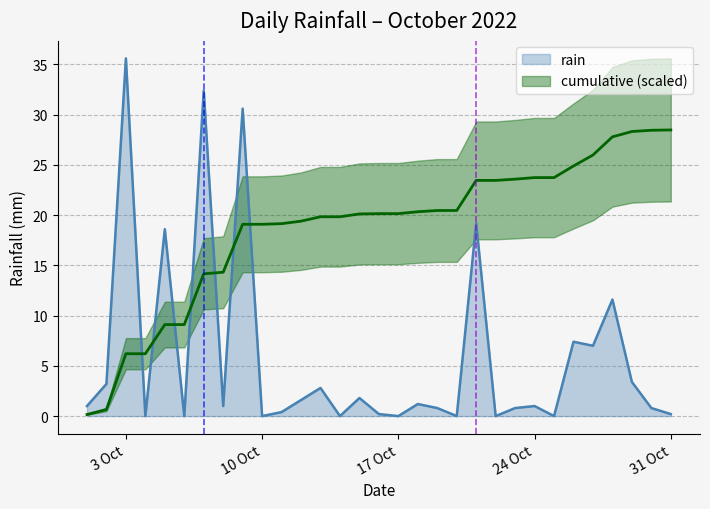

At which label does rain reach its peak?

3 Oct